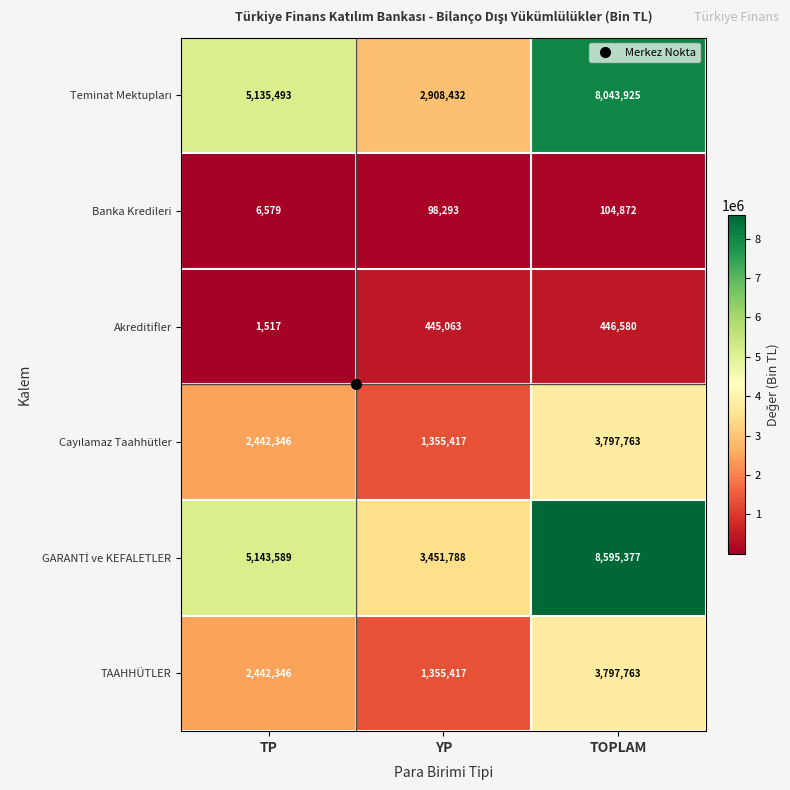

How many distinct data groups are displayed?

6